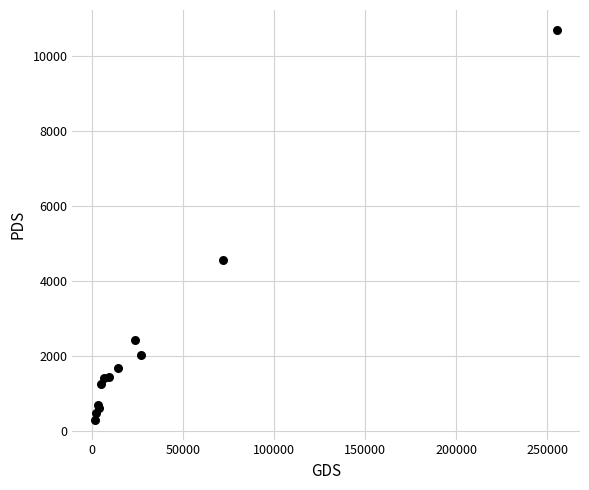

What Y value in the scatter plot is closest to 5489?

4547